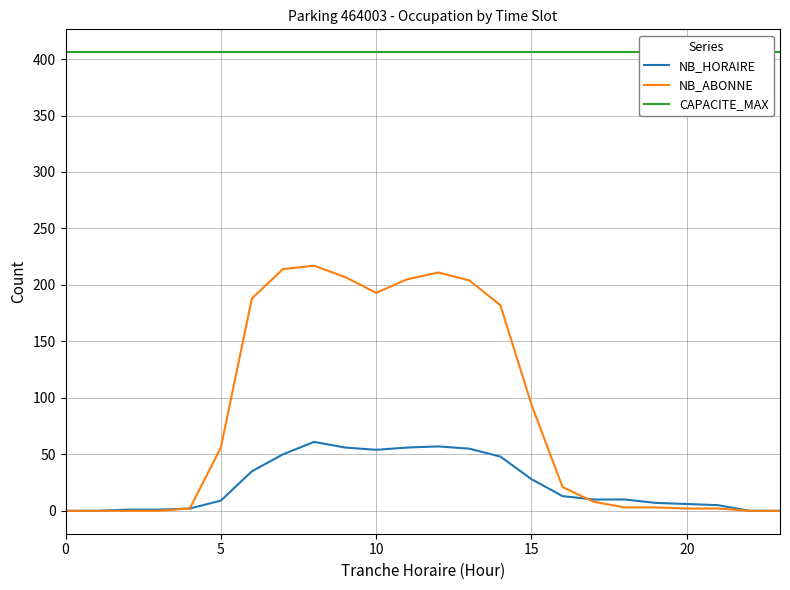

What is the total value across all series at 16?

440